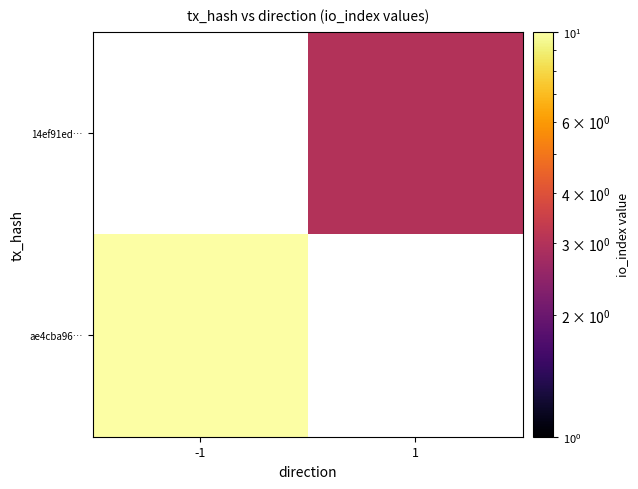

The value of 14ef91ed… at 1 is 3.0. True or false?

True